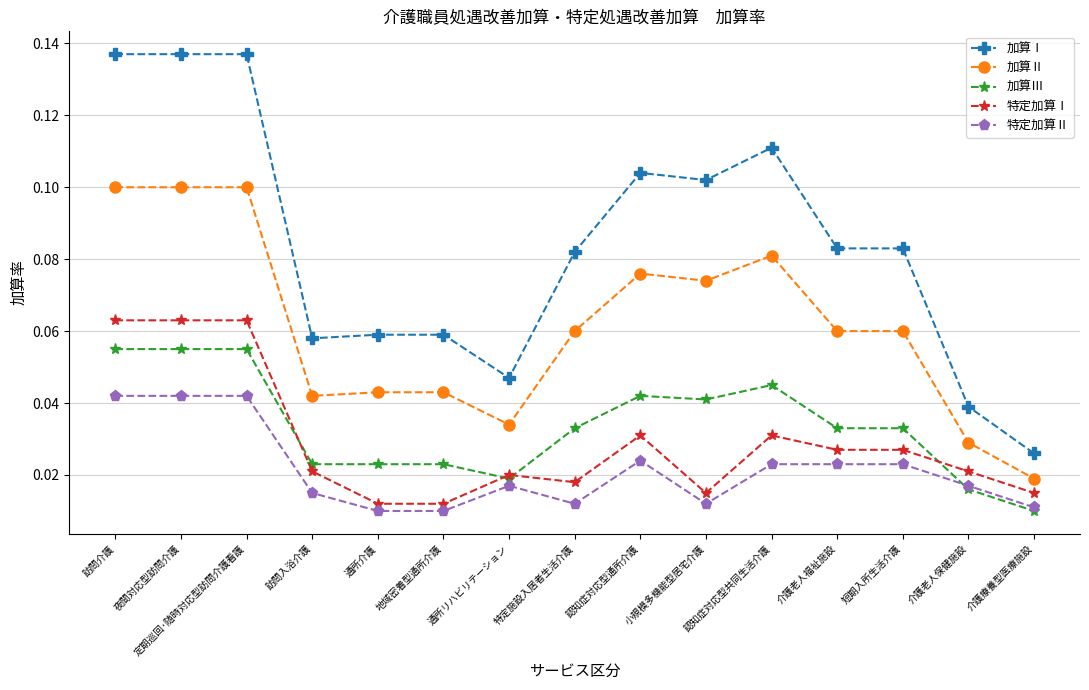

Between 訪問介護 and 通所リハビリテーション, which series saw the biggest shift?

加算Ⅰ